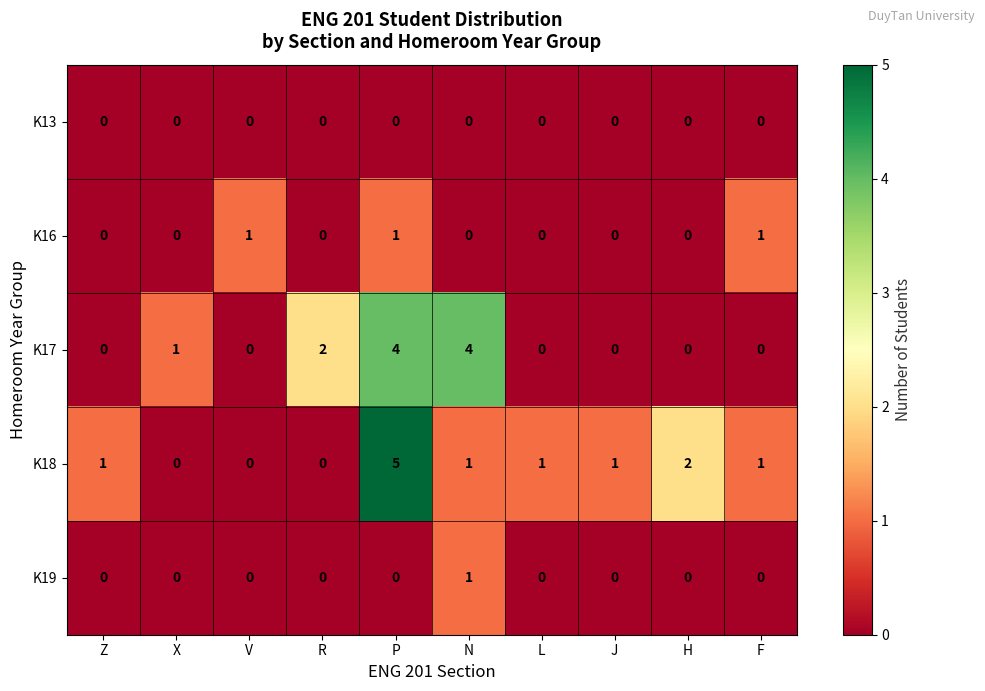

Which series has the widest spread of values?

K18